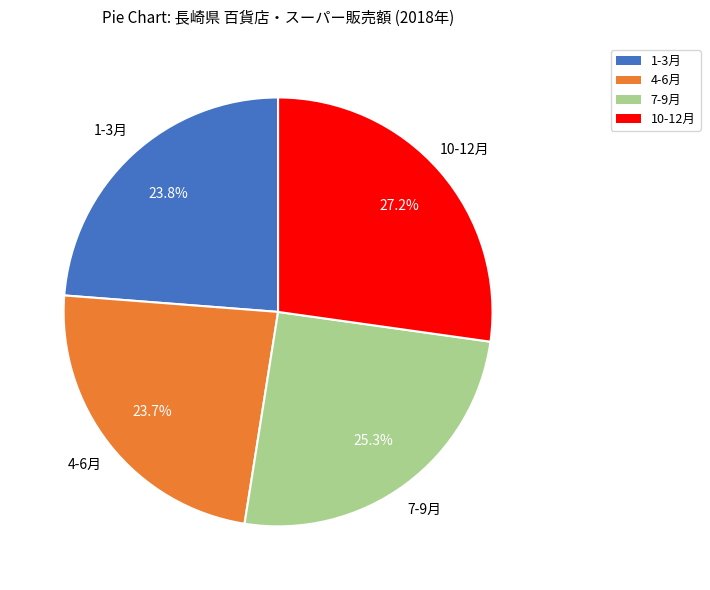

What is the largest slice in the pie chart?

10-12月